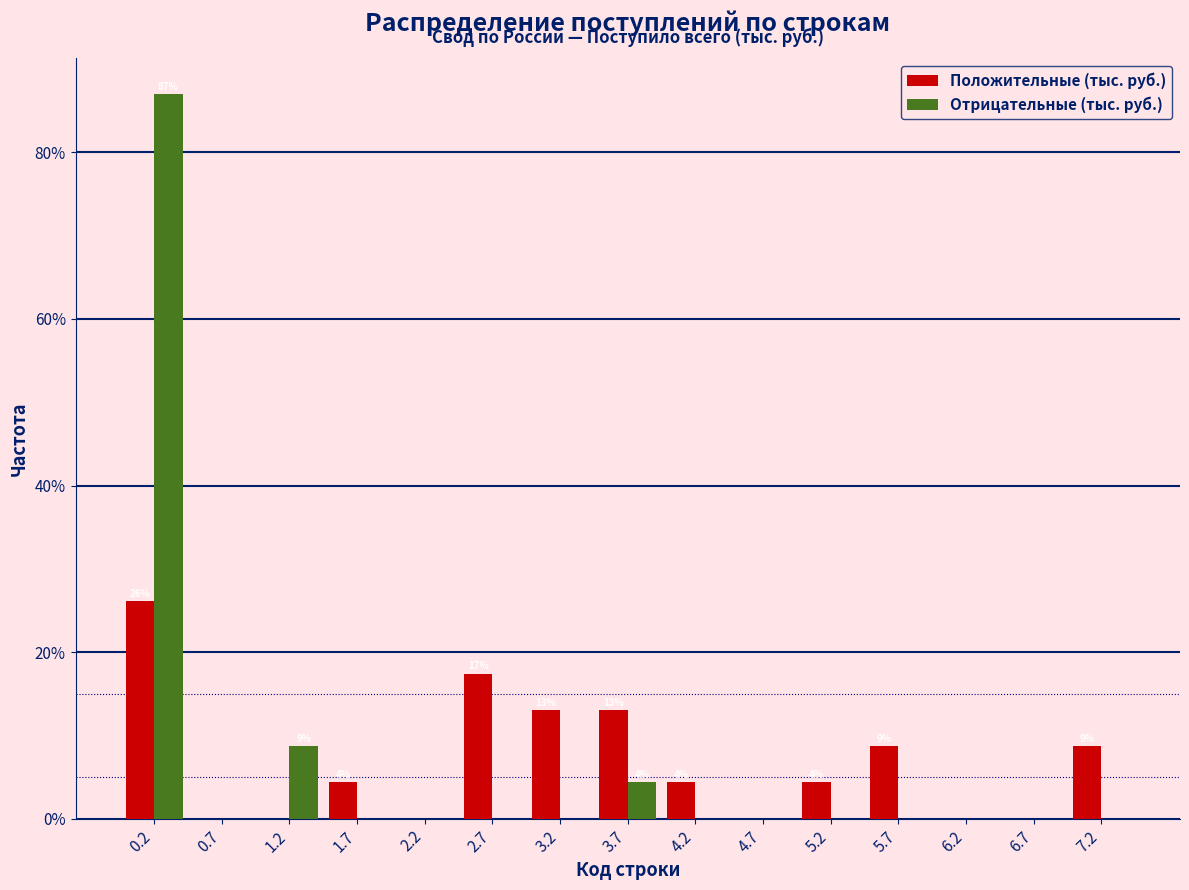

In the Отрицательные (тыс. руб.) series, which range on the x-axis has the tallest bar?

0.00 to 0.50